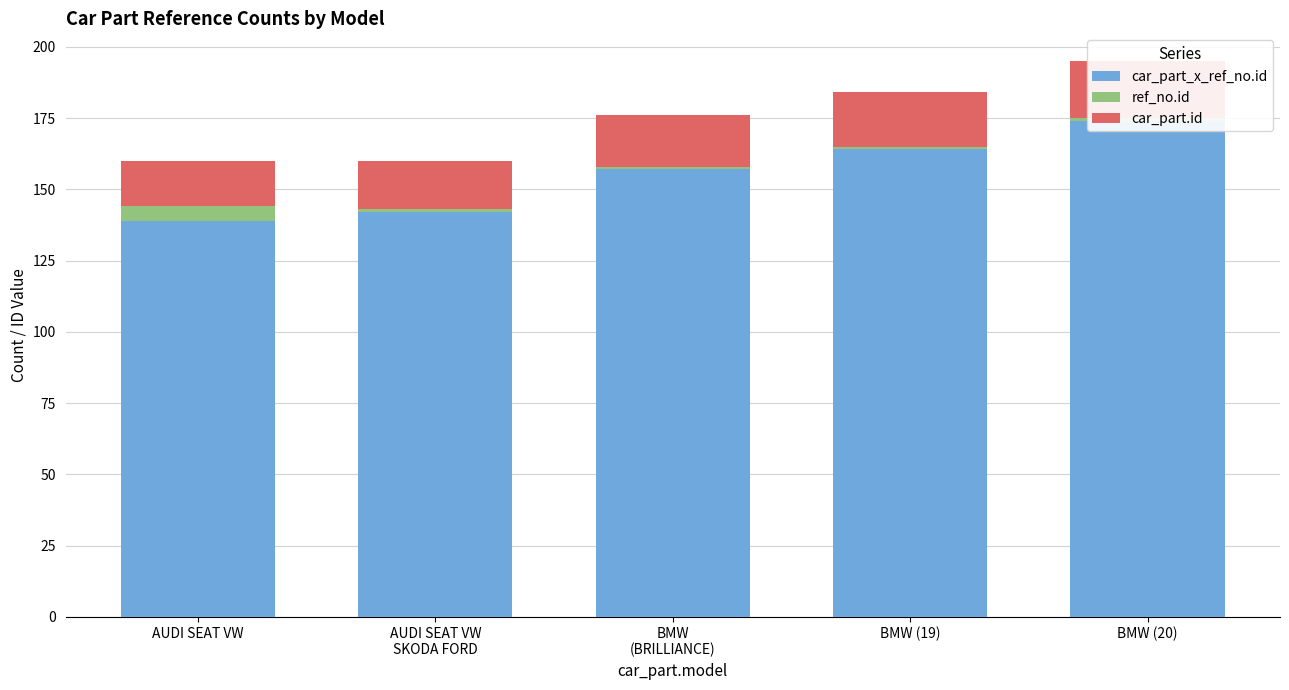

Which series has the largest total across all categories?

car_part_x_ref_no.id